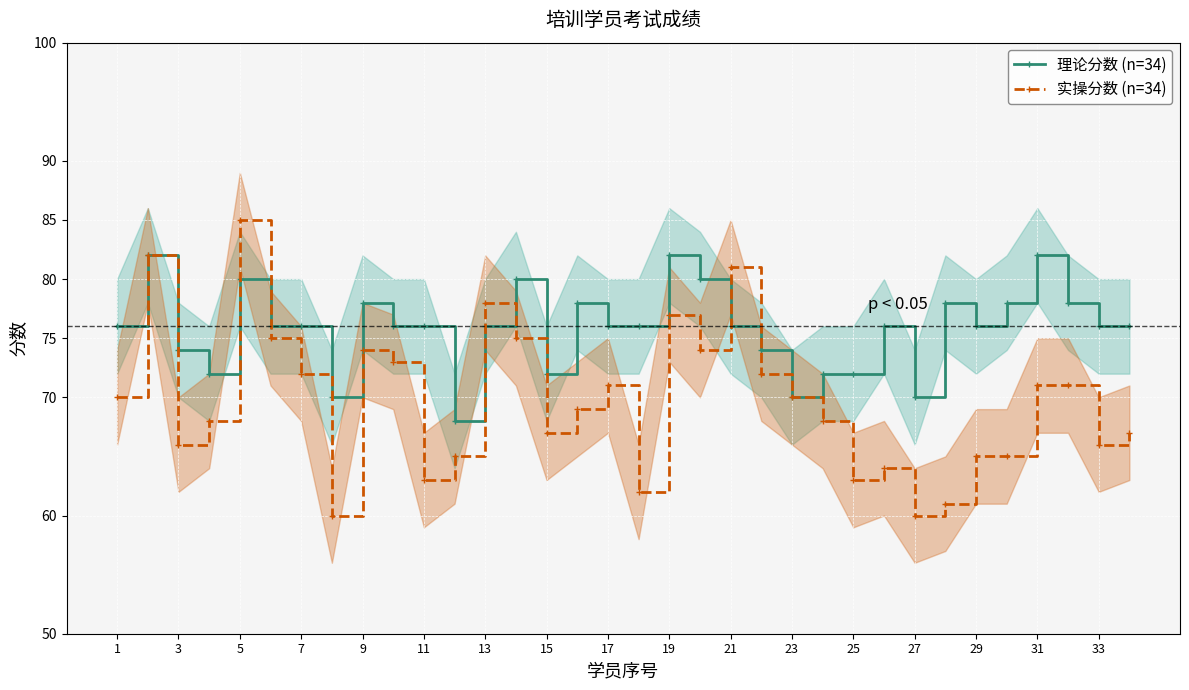

True or false: 实操分数 (n=34) has more than 2 points higher than both neighbors.

True